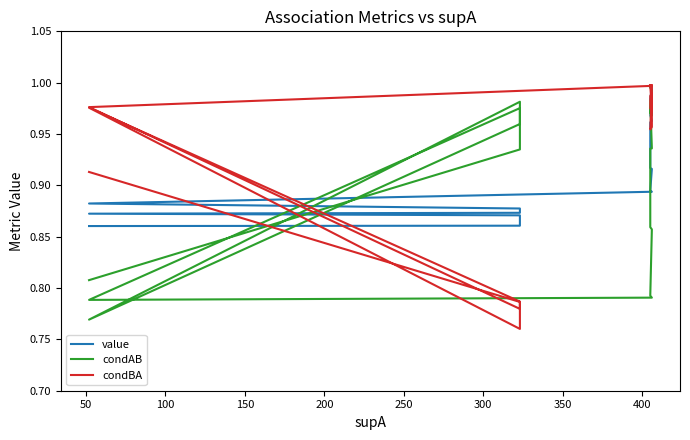

What is the difference between the maximum and minimum values in the value series?

0.1